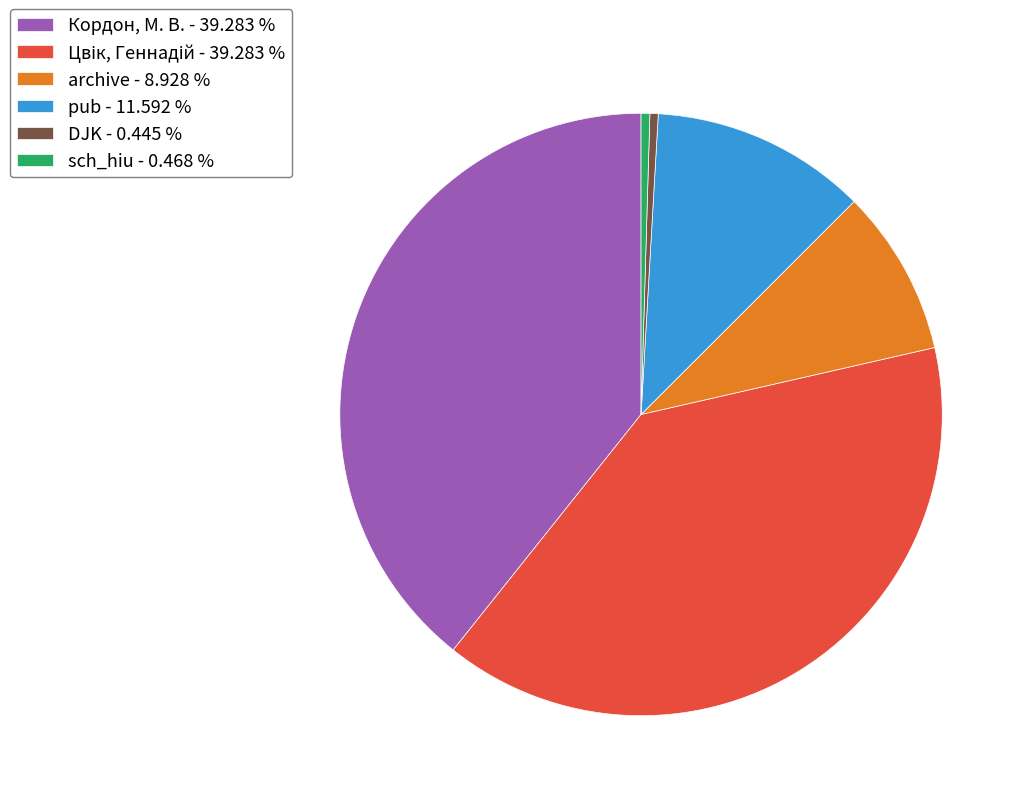

Does any single category account for the majority?

No